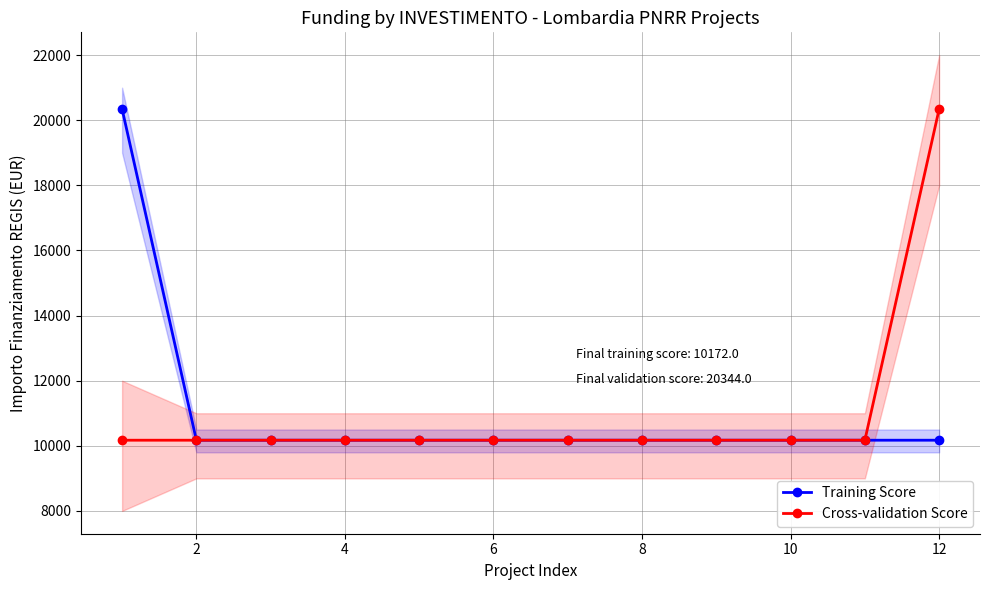

True or false: Cross-validation Score and Training Score intersect in this chart.

False